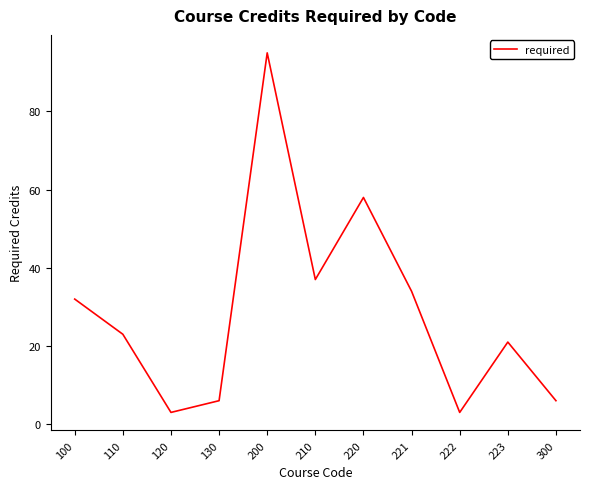

What is the sum of all values?

318